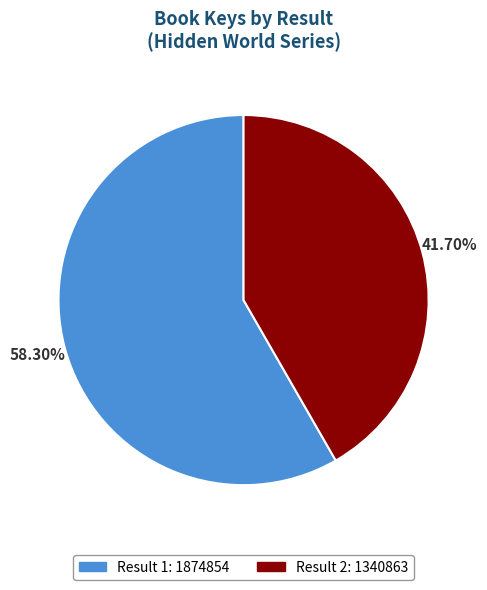

How many segments does this pie chart have?

2